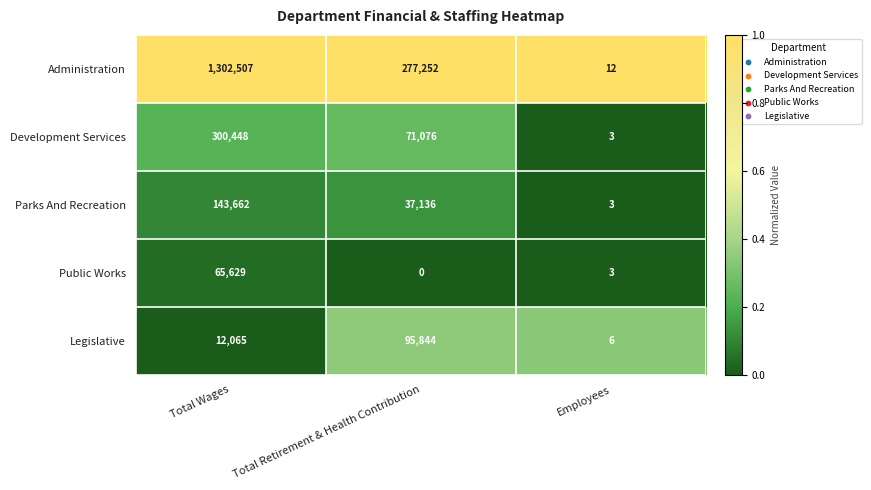

What is the sum of all Development Services values?

371527